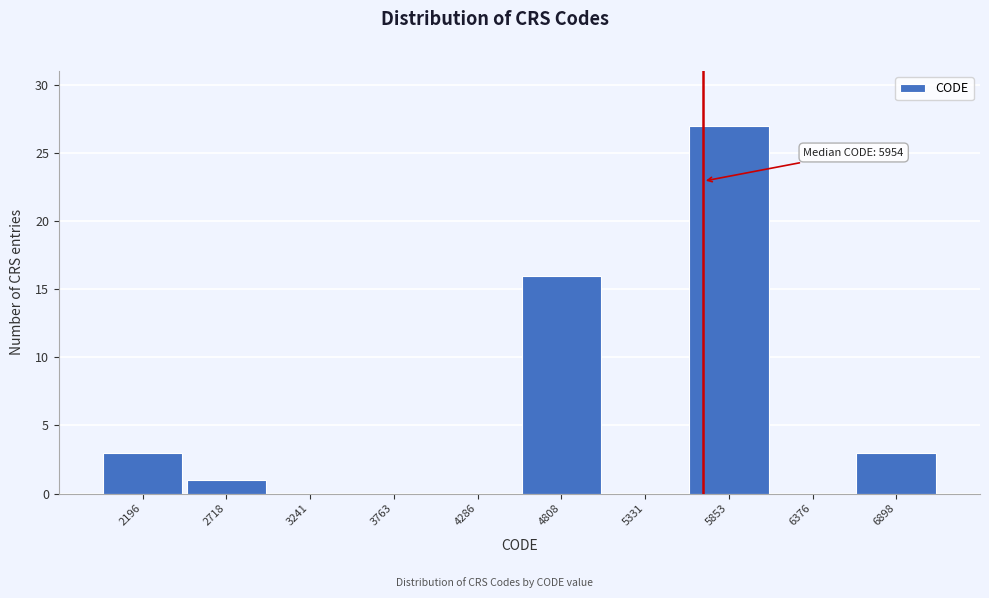

Reading right to left, list all the values displayed in this chart.

6898=3	6376=0	5853=27	5331=0	4808=16	4286=0	3763=0	3241=0	2718=1	2196=3